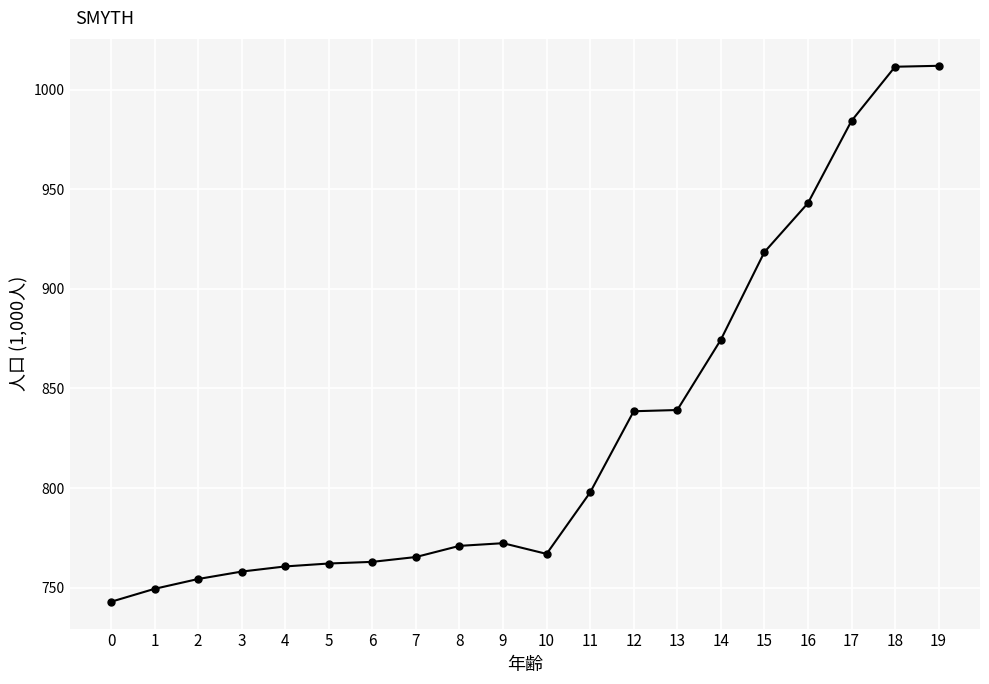

Where is the data nearest to the value 877?

14